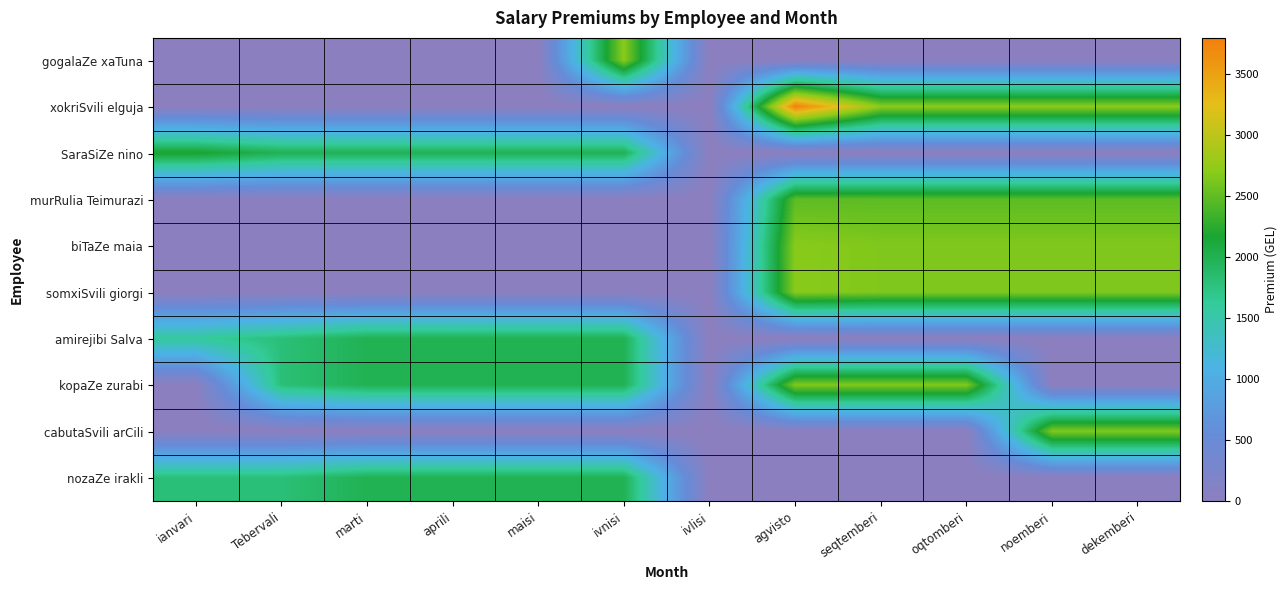

Rank the series by their maximum value, from highest to lowest.

xokriSvili elguja, gogalaZe xaTuna, biTaZe maia, somxiSvili giorgi, kopaZe zurabi, cabutaSvili arCili, murRulia Teimurazi, SaraSiZe nino, amirejibi Salva, nozaZe irakli